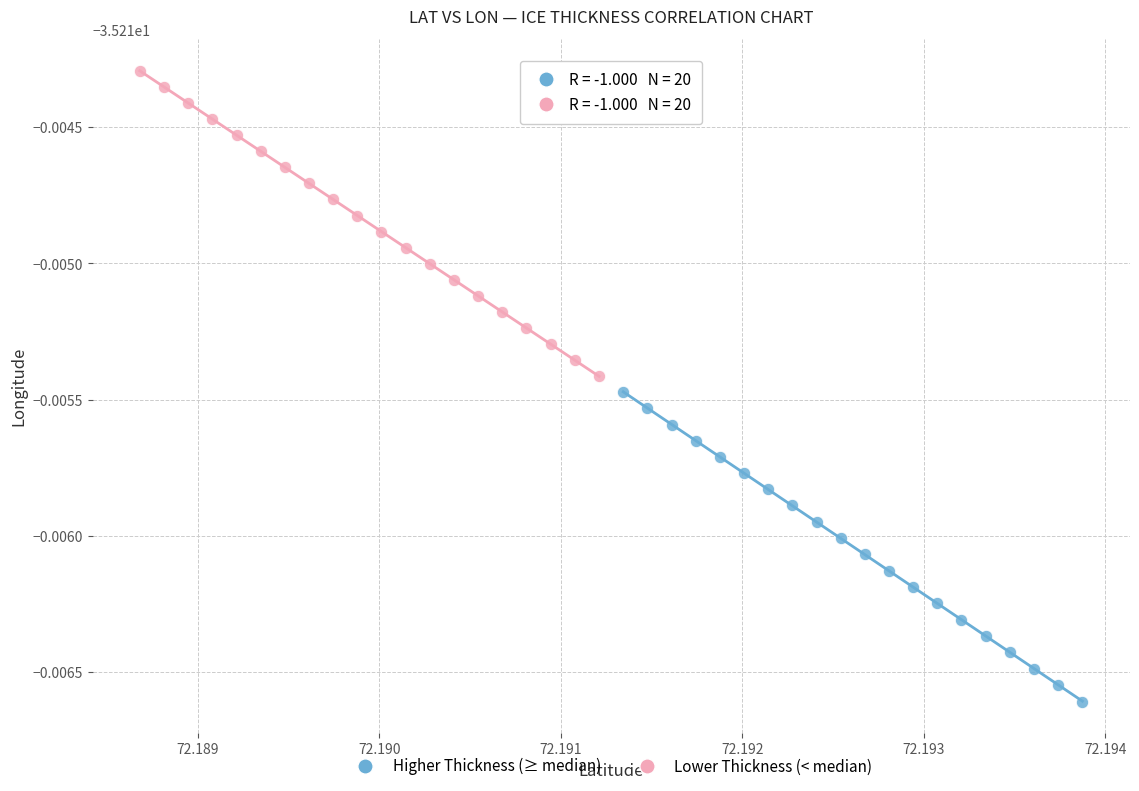

Which series contains the highest Y value?

Lower Thickness (< median)